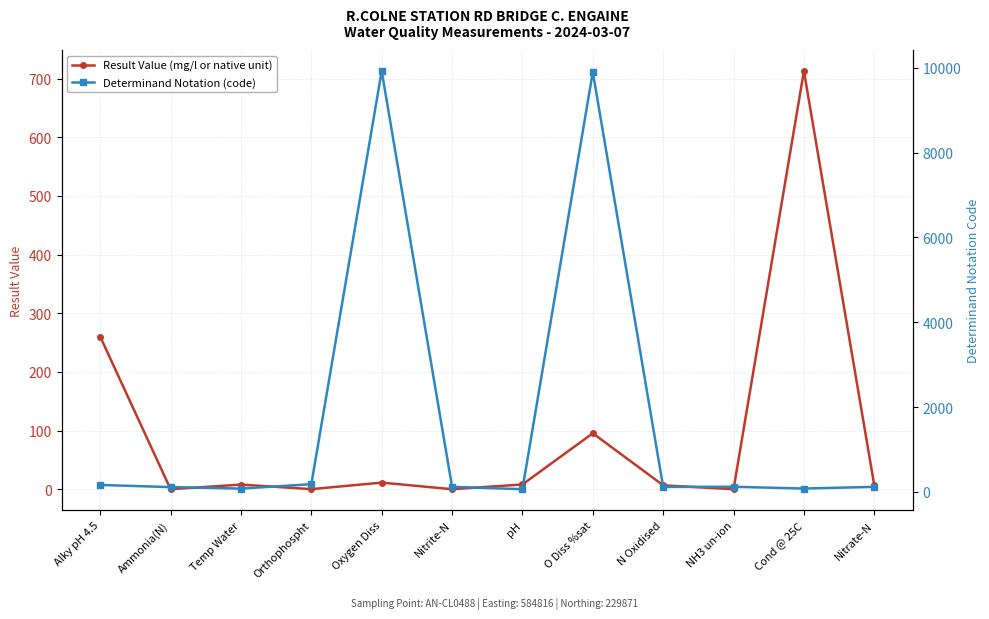

Reading left to right, what are all the values shown in this chart?

Result Value (mg/l or native unit): 260.0	0.0	7.9	0.2	11.3	0.0	8.1	95.4	6.7	0.0	713.0	6.7
Determinand Notation (code): 162.0	111.0	76.0	180.0	9924.0	118.0	61.0	9901.0	116.0	119.0	77.0	117.0